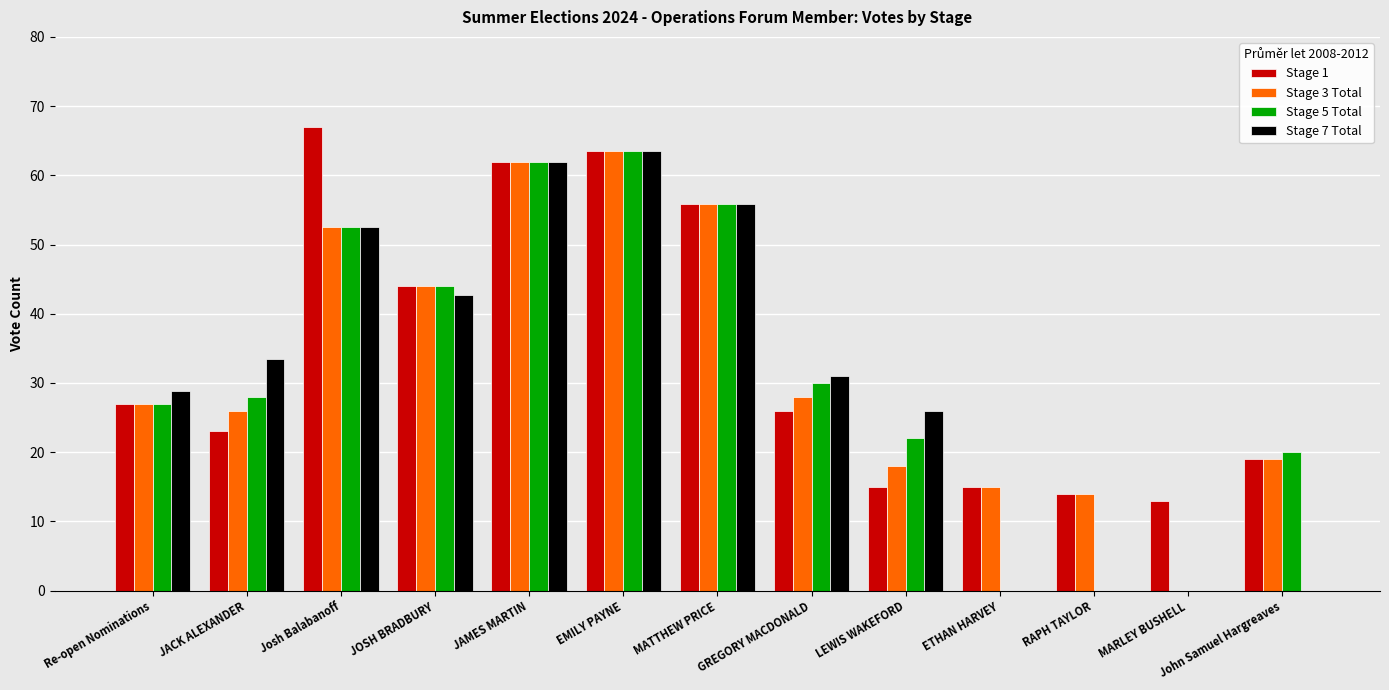

The value of Stage 7 Total at ETHAN HARVEY is 0.0. True or false?

True